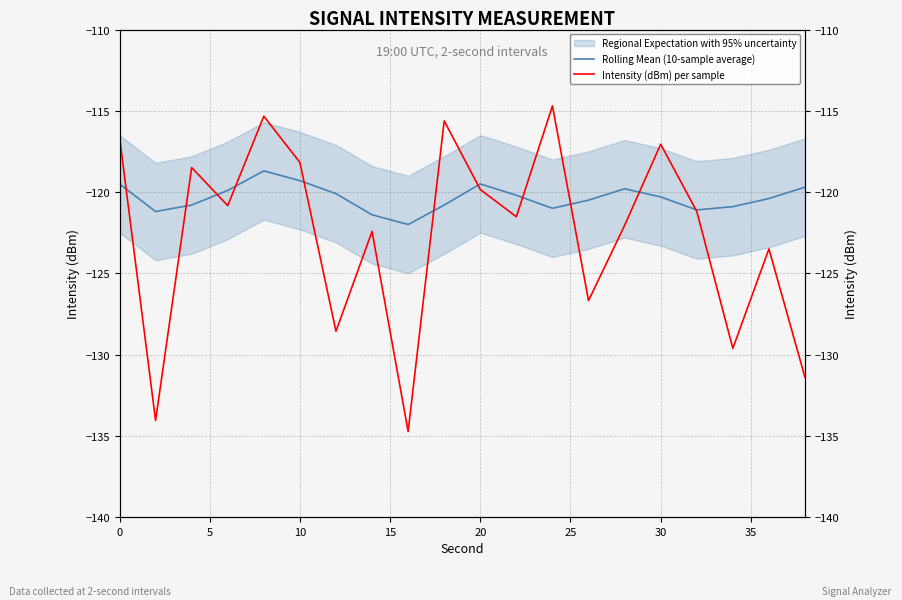

At how many categories does at least one series exceed -119?

7